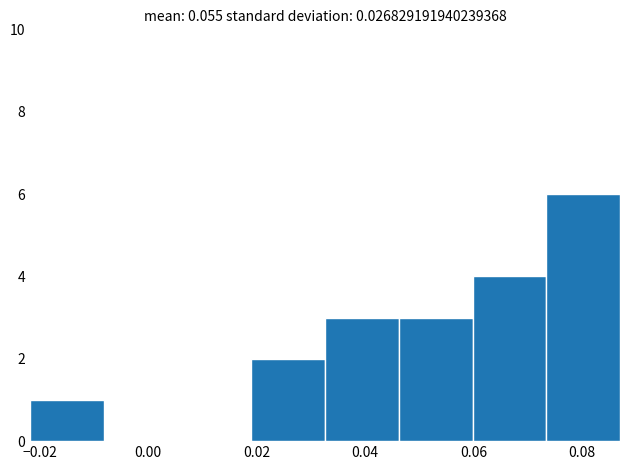

Which range on the x-axis has the tallest bar?

0.074 to 0.088